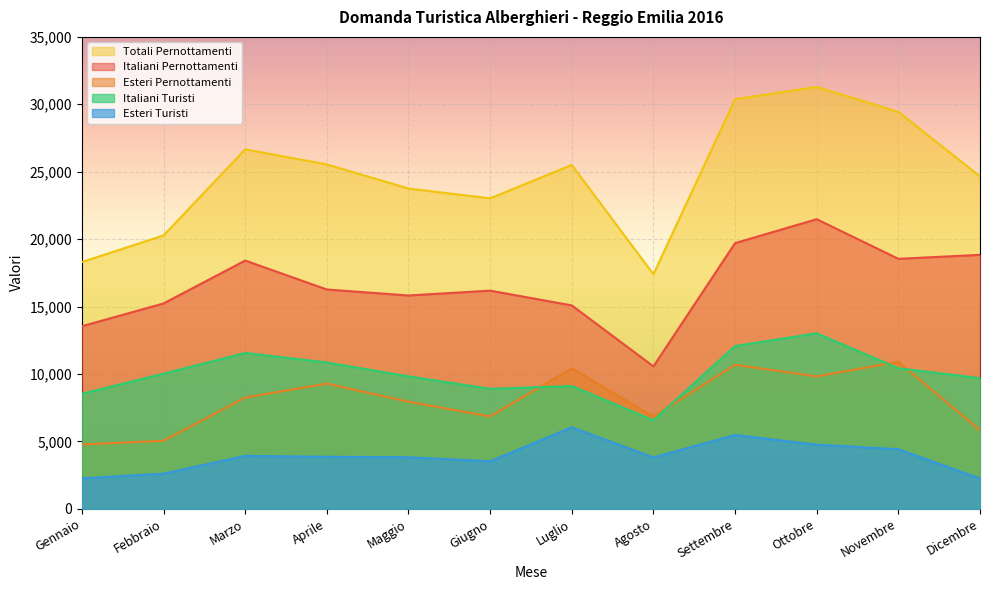

What is the label of the 5th point from the right?

Agosto